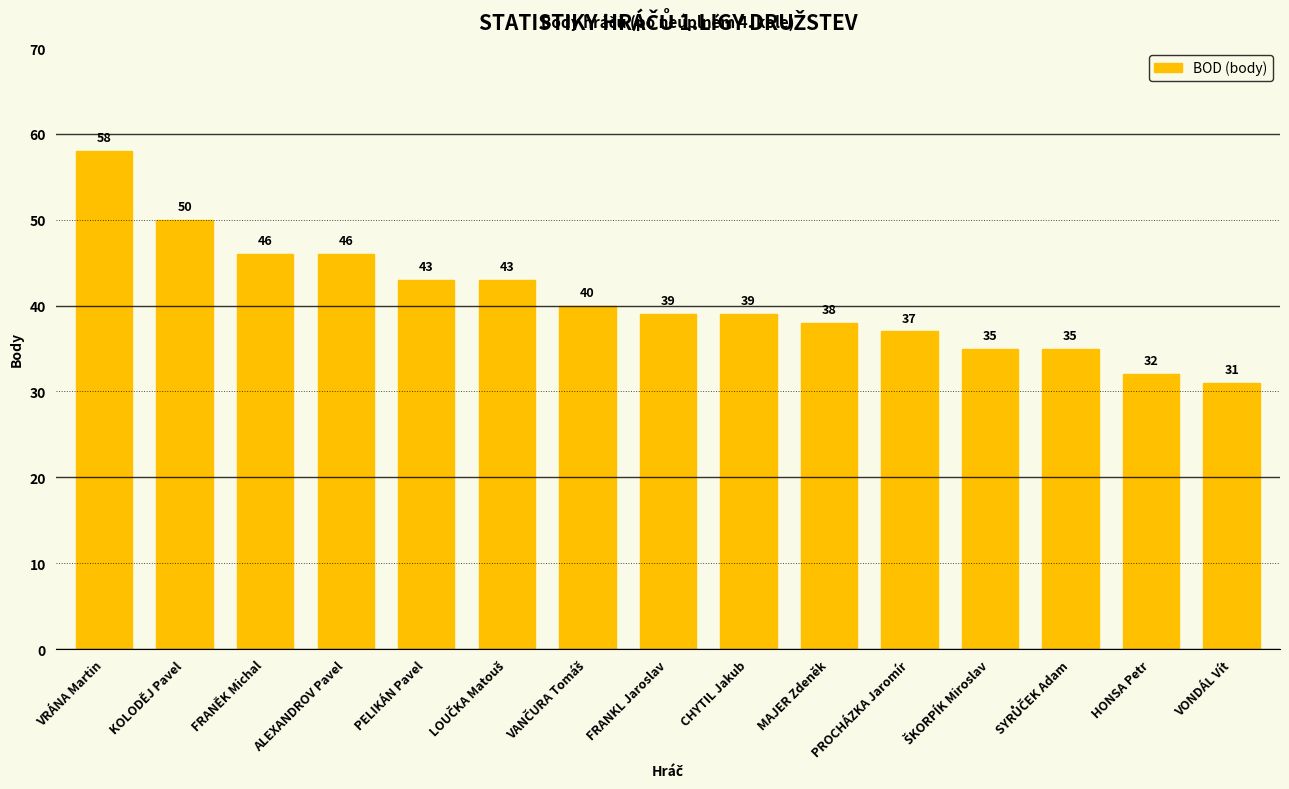

What is the value of the 9th bar from the left?

39